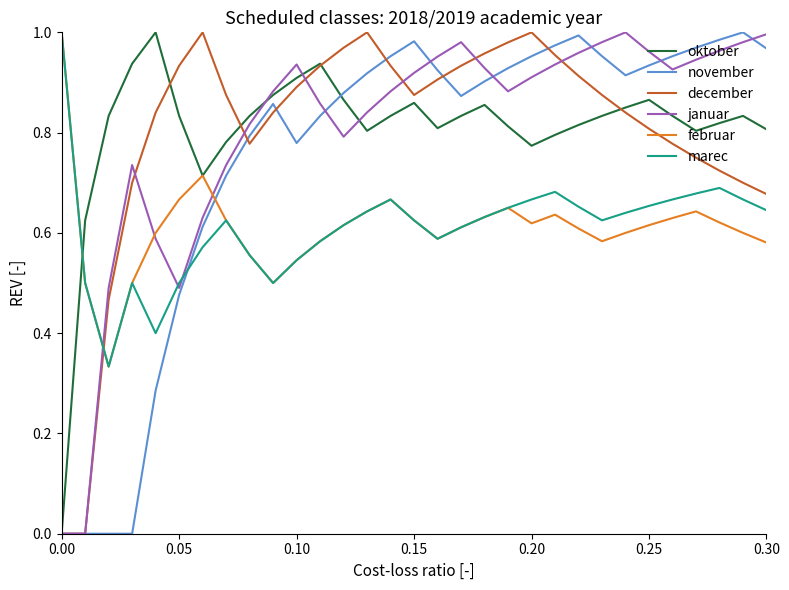

In februar, how many points are higher than both neighbors (excluding endpoints)?

5